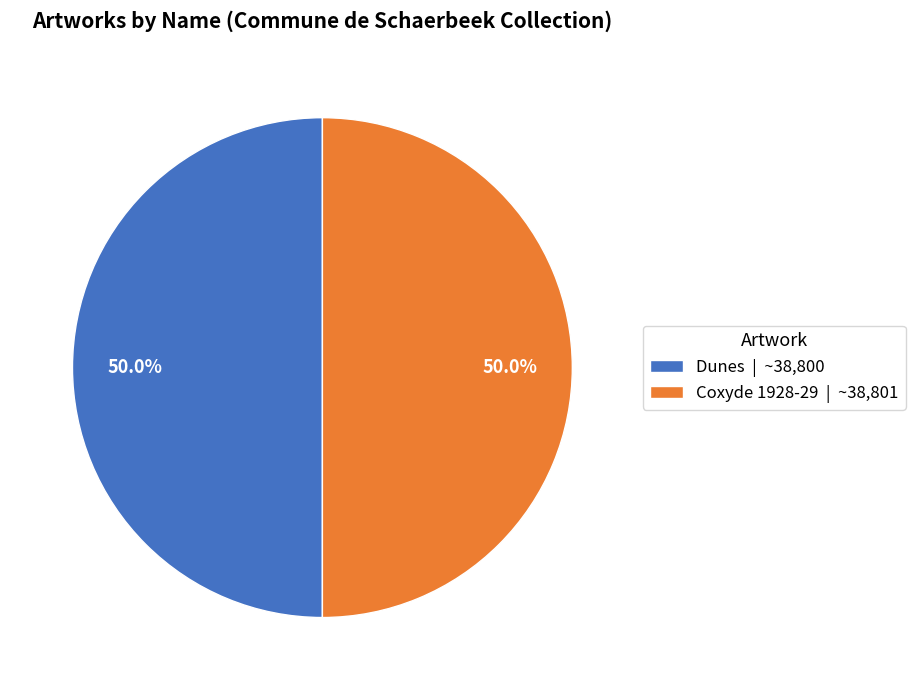

Approximately how many times larger is the value at Coxyde 1928-29 | ~38,801 compared to Dunes | ~38,800?

1.0